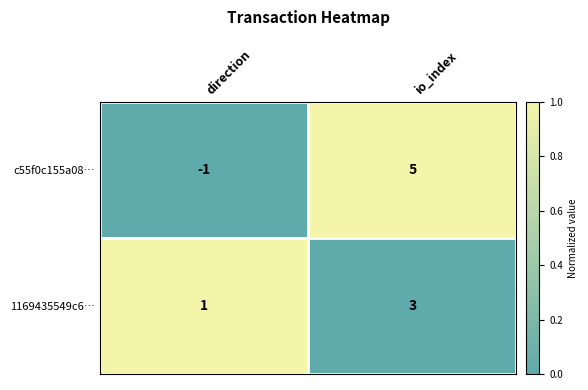

At how many categories does at least one series exceed 0?

2